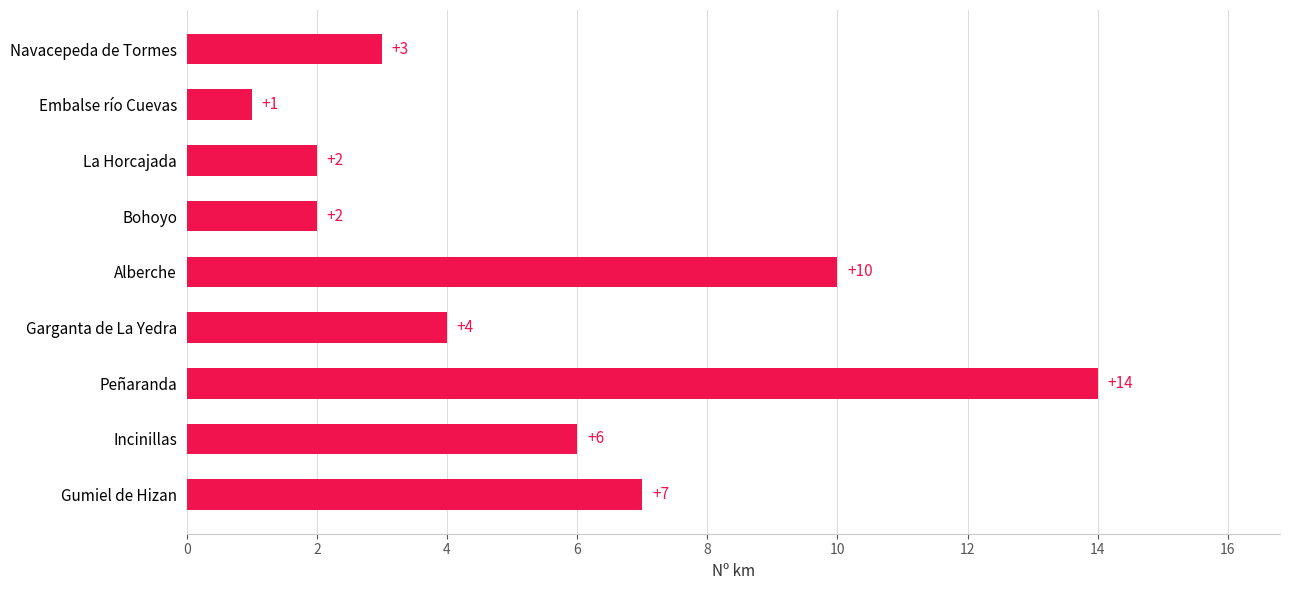

Which category has the lowest value across all series?

Embalse río Cuevas